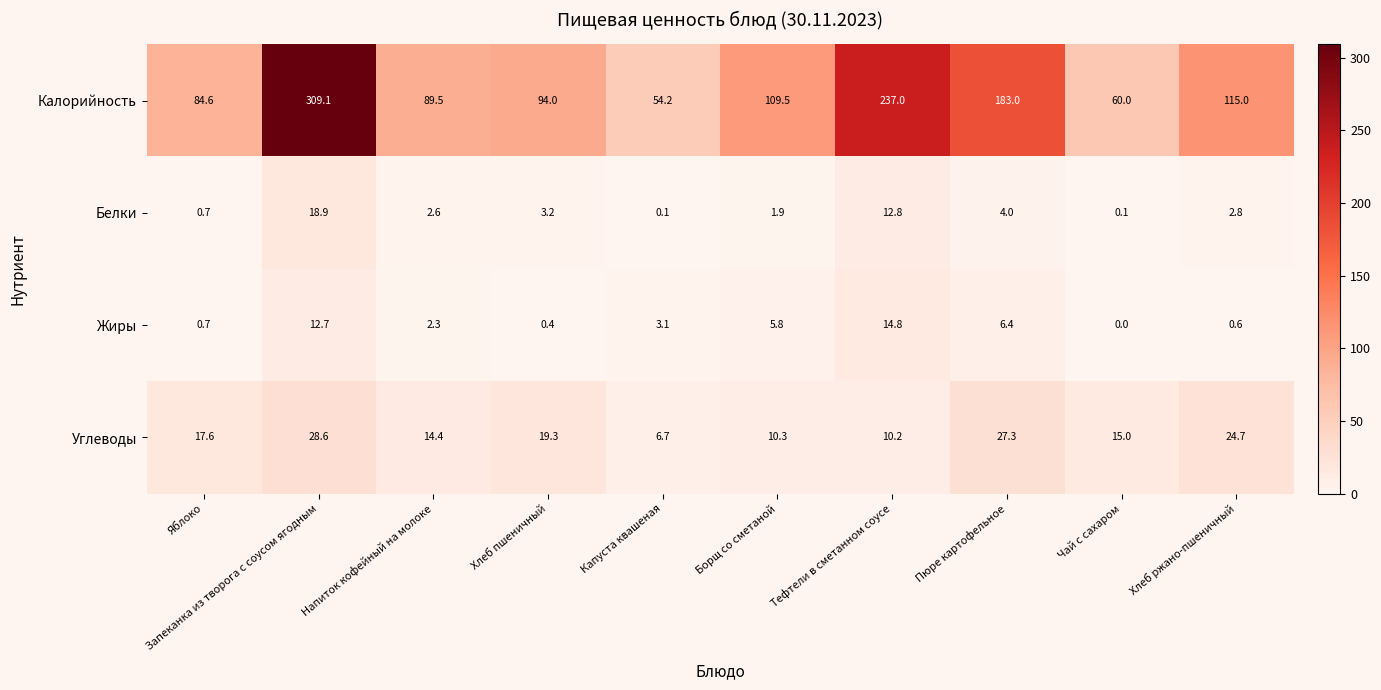

What is the highest value of the Углеводы series?

28.6